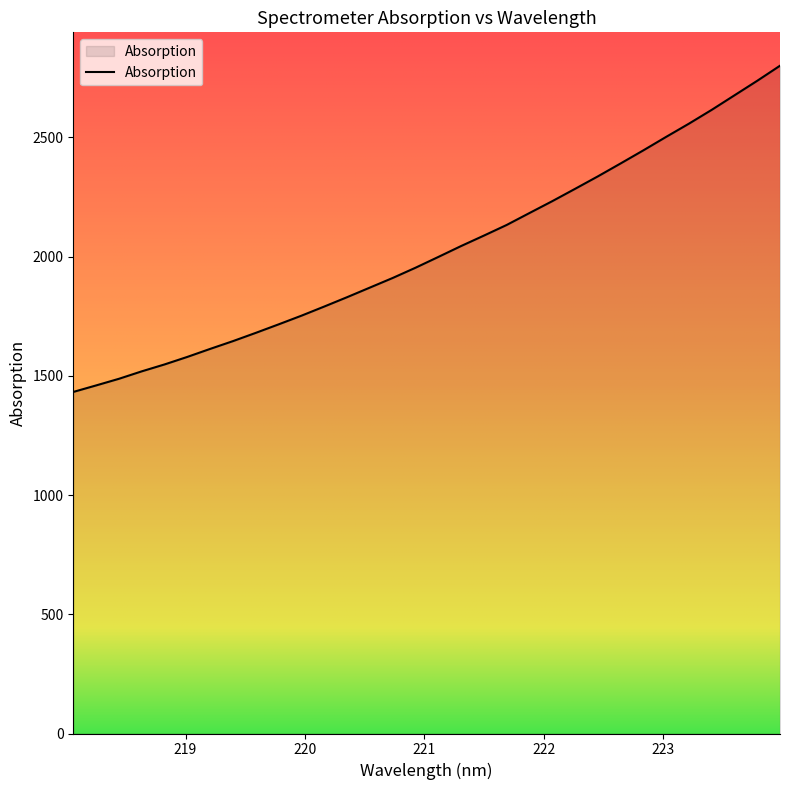

What is the greatest value displayed?

2800.3